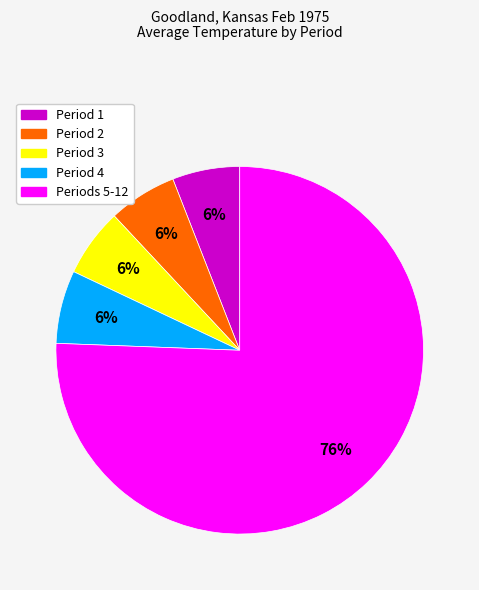

Does Periods 5-12 account for over 50% of the chart?

Yes